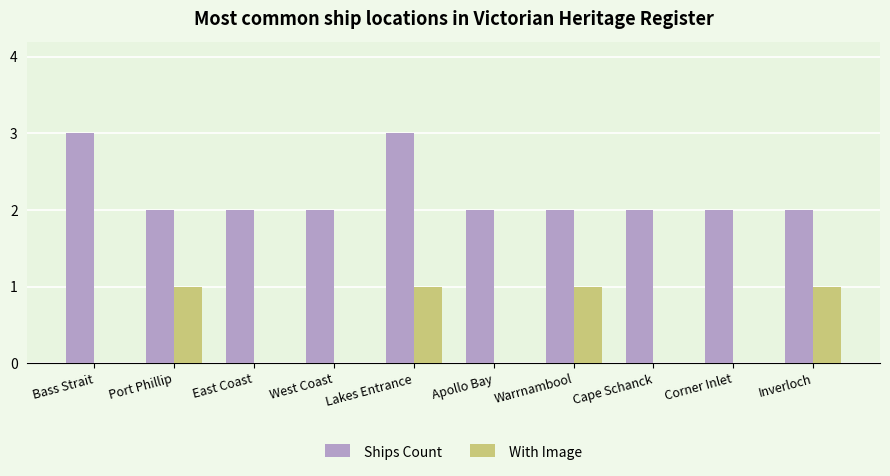

What is the maximum value for Ships Count?

3